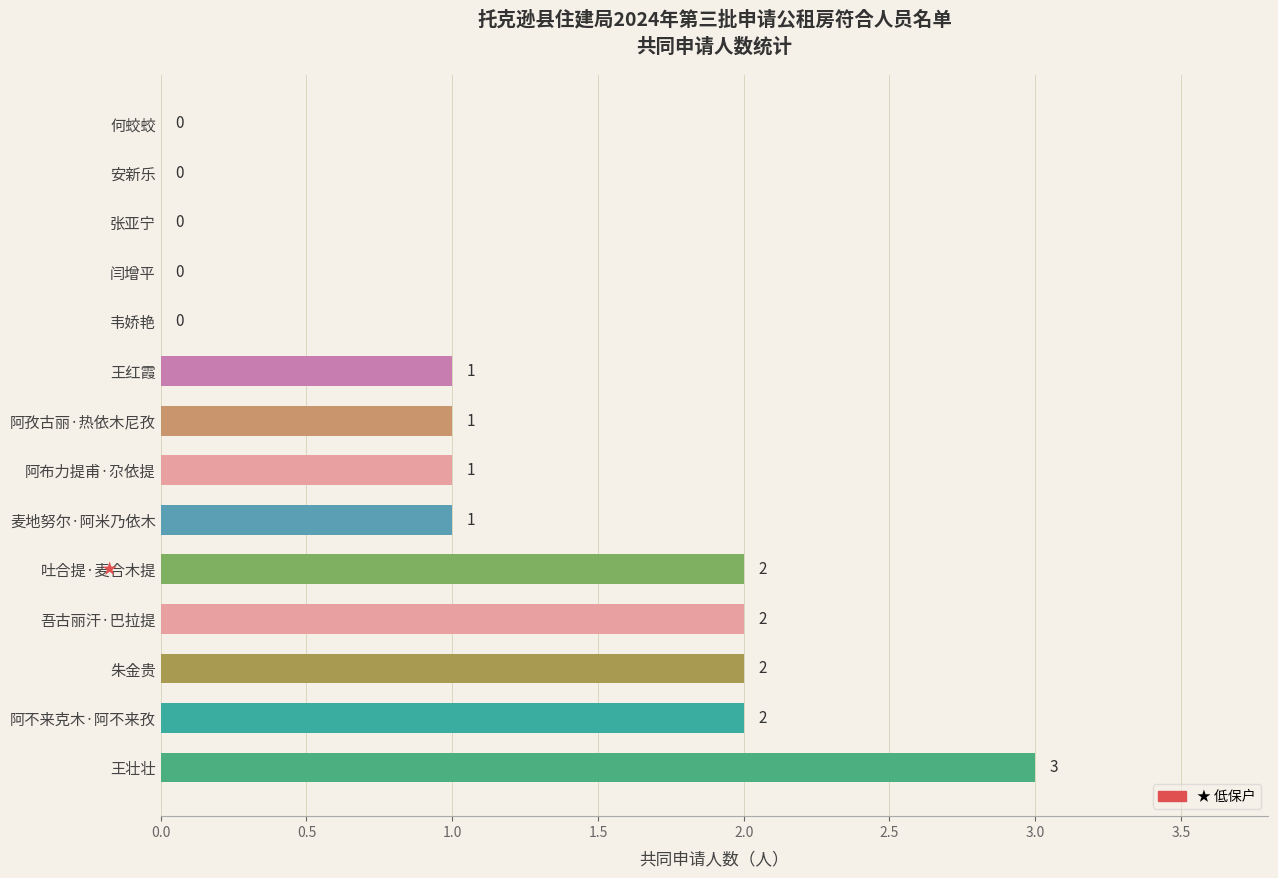

Is it true that the value at 朱金贵 is 2?

True